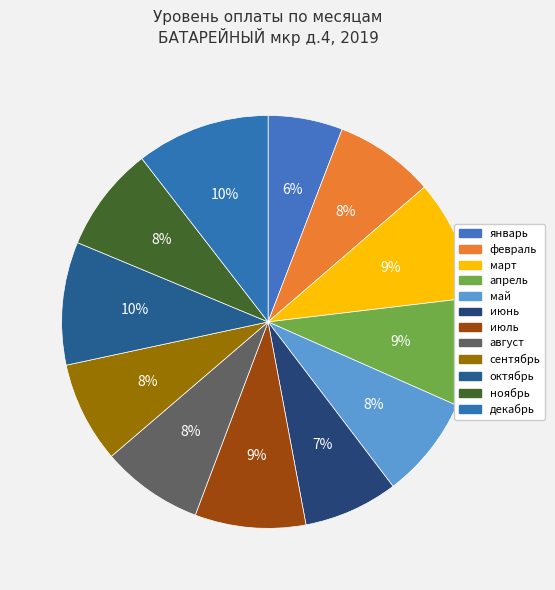

Rank the categories by value from lowest to highest.

январь, июнь, февраль, сентябрь, август, май, ноябрь, апрель, июль, март, октябрь, декабрь